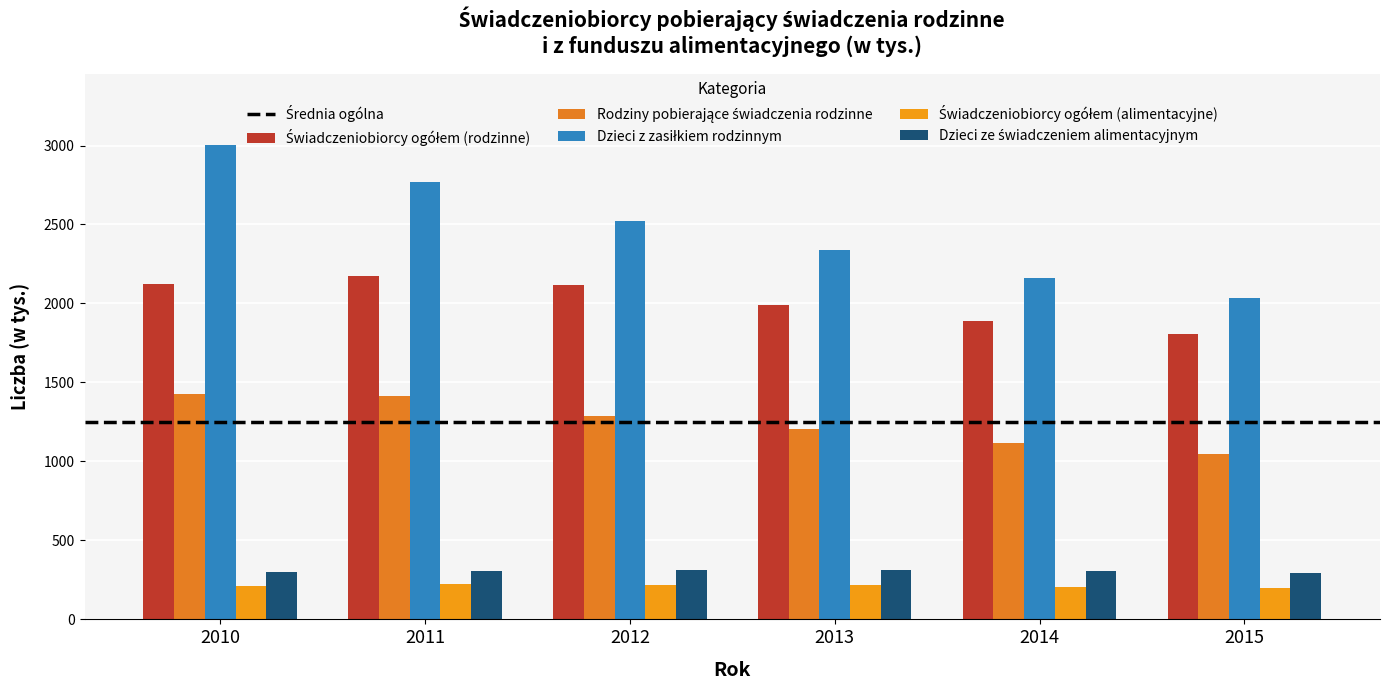

Rank the series by their maximum value, from highest to lowest.

Dzieci z zasiłkiem rodzinnym, Świadczeniobiorcy ogółem (rodzinne), Rodziny pobierające świadczenia rodzinne, Dzieci ze świadczeniem alimentacyjnym, Świadczeniobiorcy ogółem (alimentacyjne)